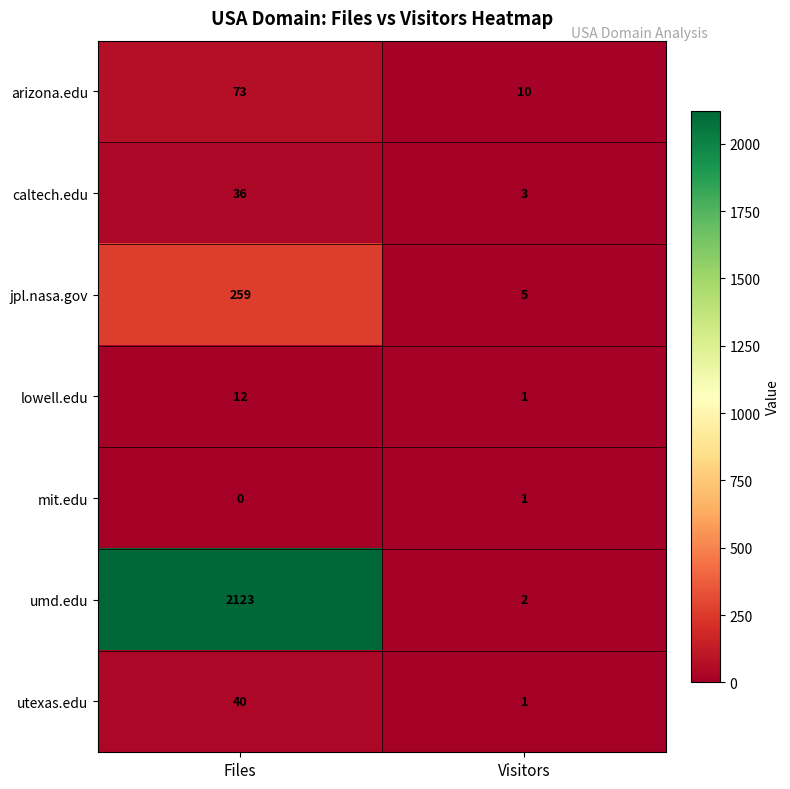

List the series in order of their peak value, highest first.

umd.edu, jpl.nasa.gov, arizona.edu, utexas.edu, caltech.edu, lowell.edu, mit.edu